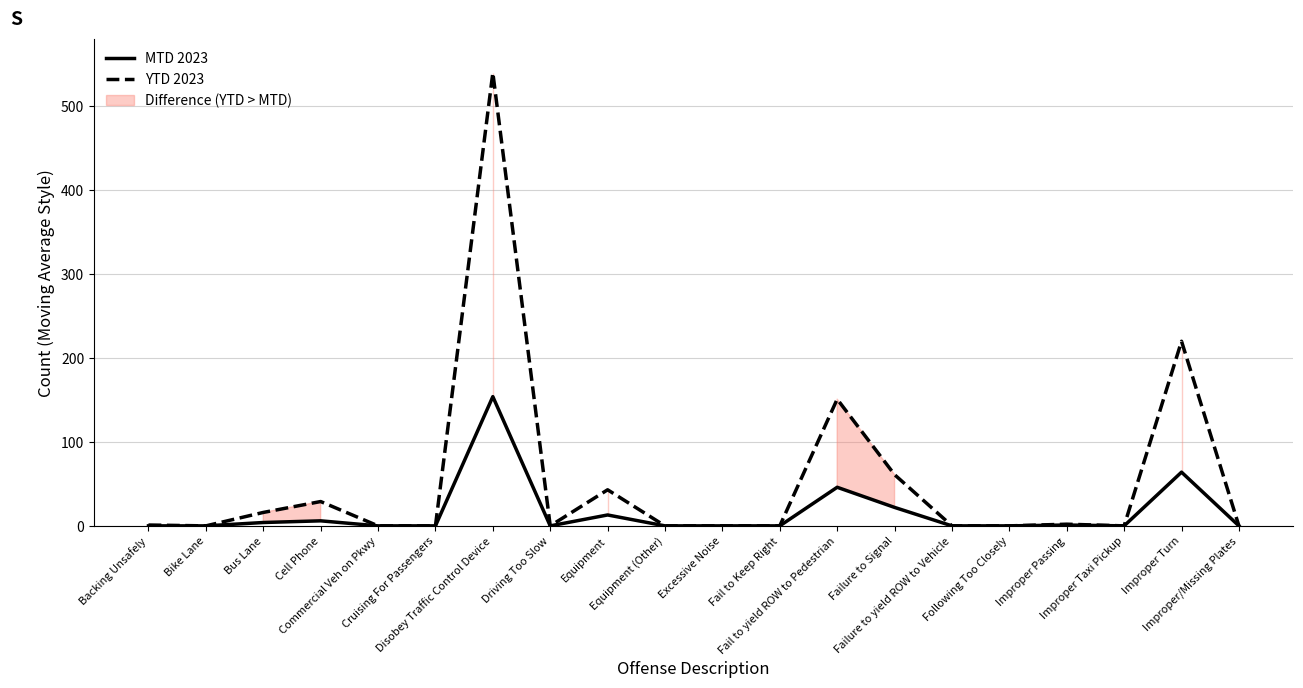

Which category has the highest value in the YTD 2023 series?

Disobey Traffic Control Device